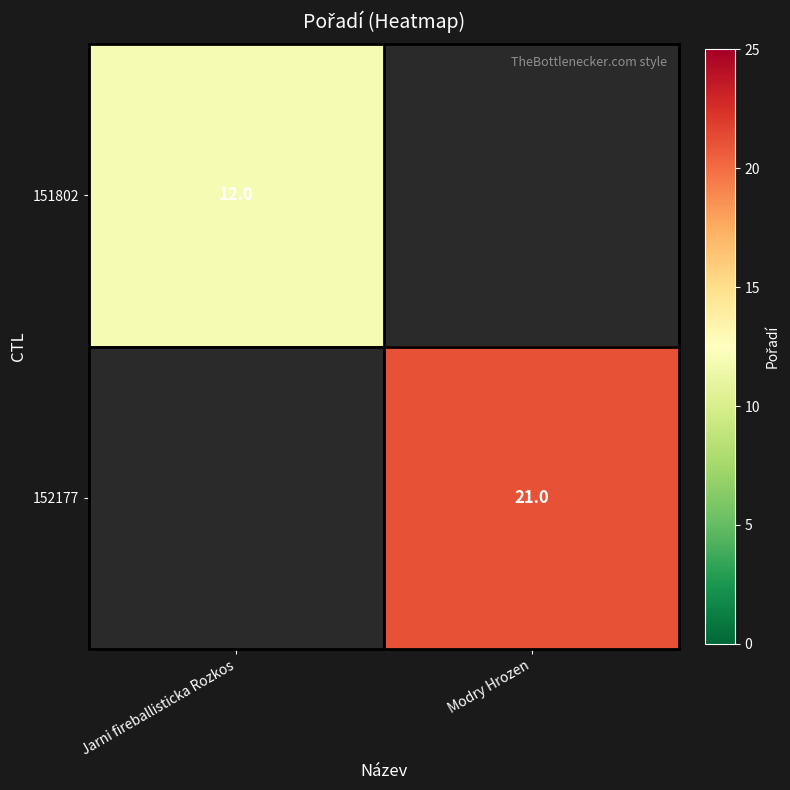

True or false: 151802 has a value of 12 at Jarni fireballisticka Rozkos.

True